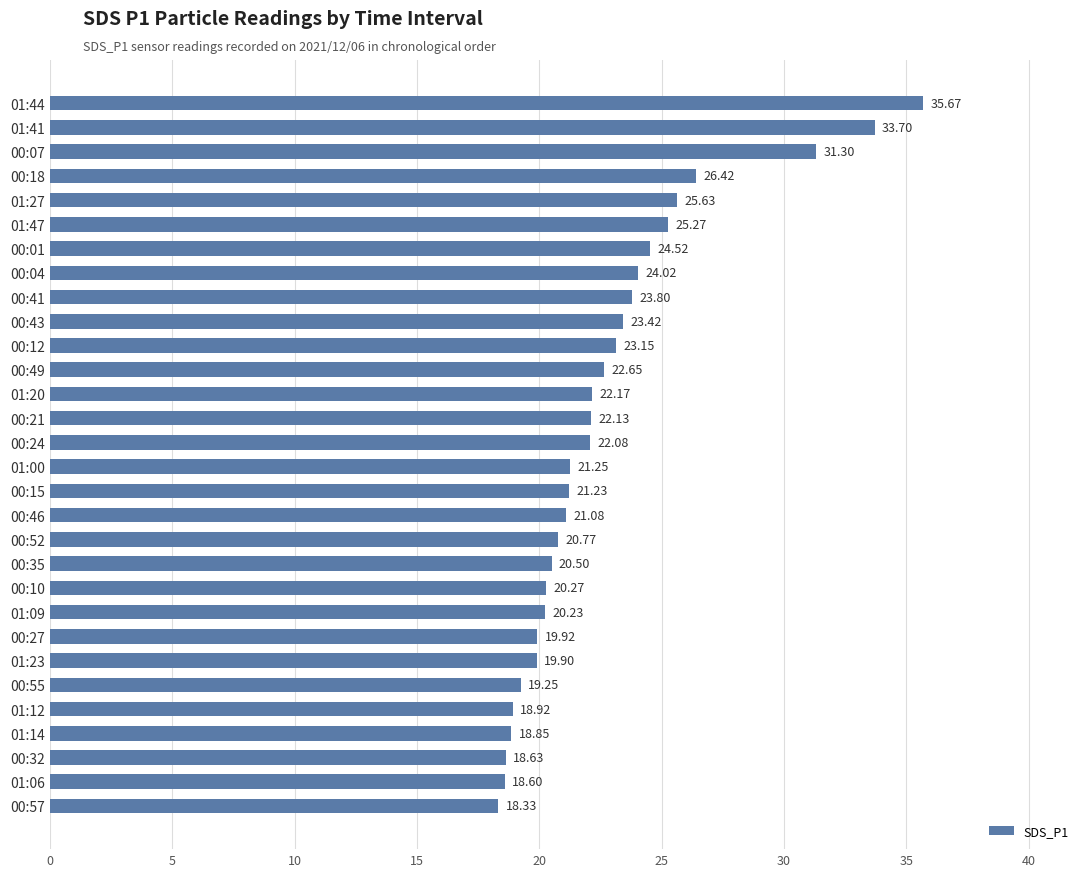

Approximately how many times larger is the value at 01:00 compared to 00:01?

0.9